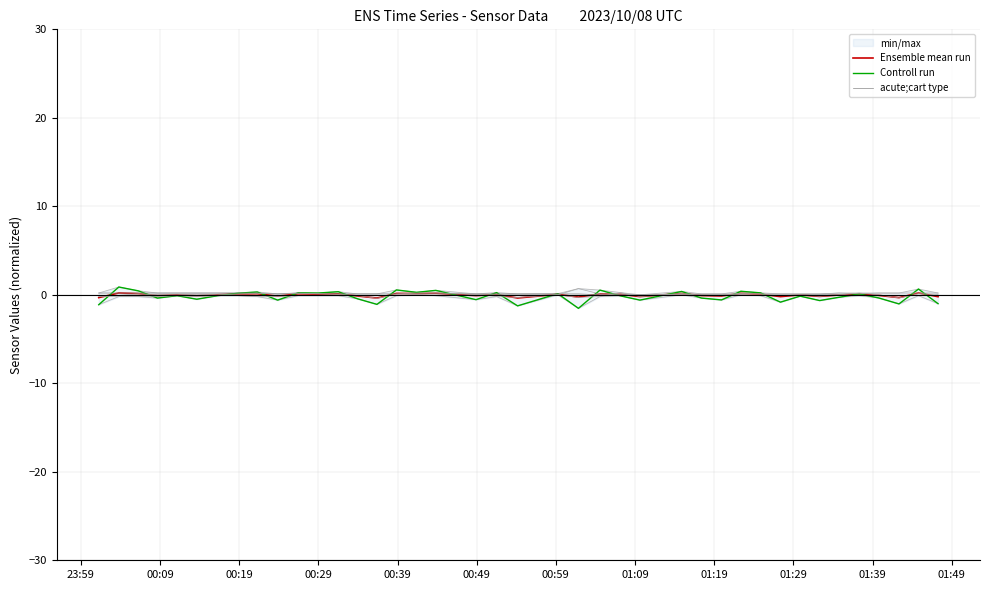

Where does the Ensemble mean run series first go above 0?

00:09